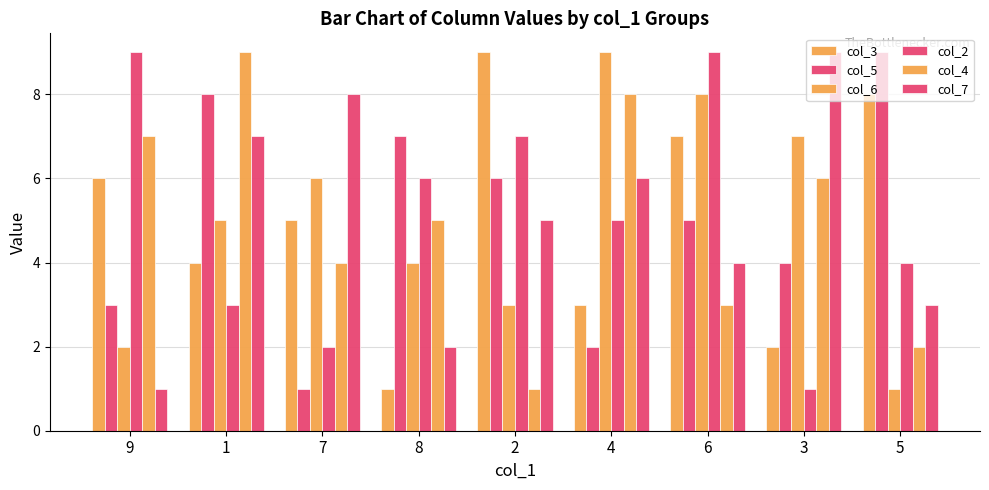

What is the value of the col_4 bar at the 1st from the left?

7